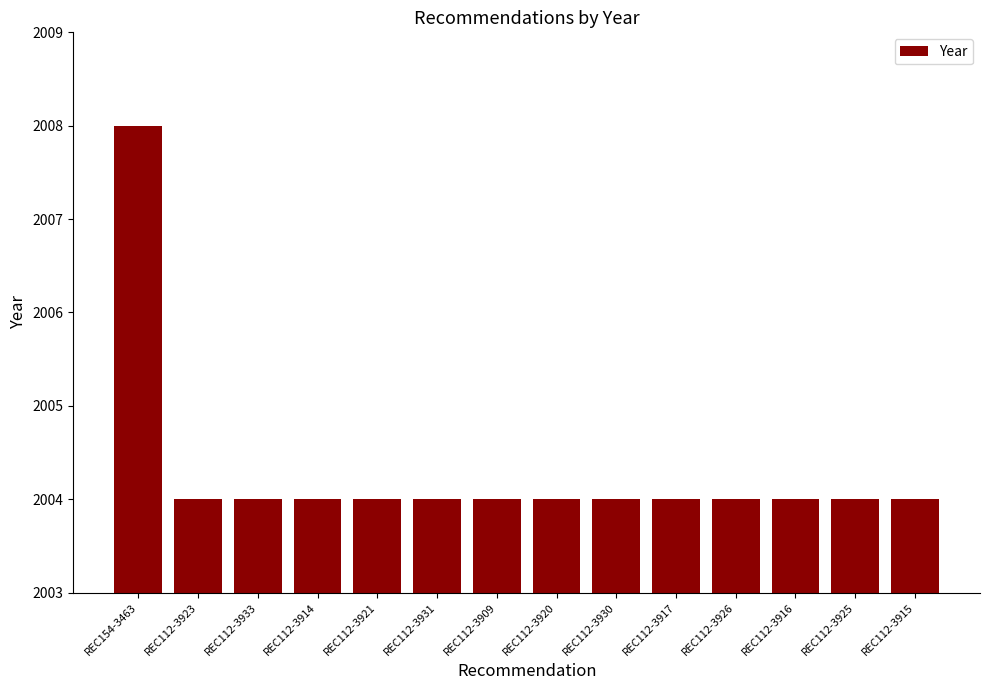

Reading left to right, list all the values displayed in this chart.

2008	2004	2004	2004	2004	2004	2004	2004	2004	2004	2004	2004	2004	2004